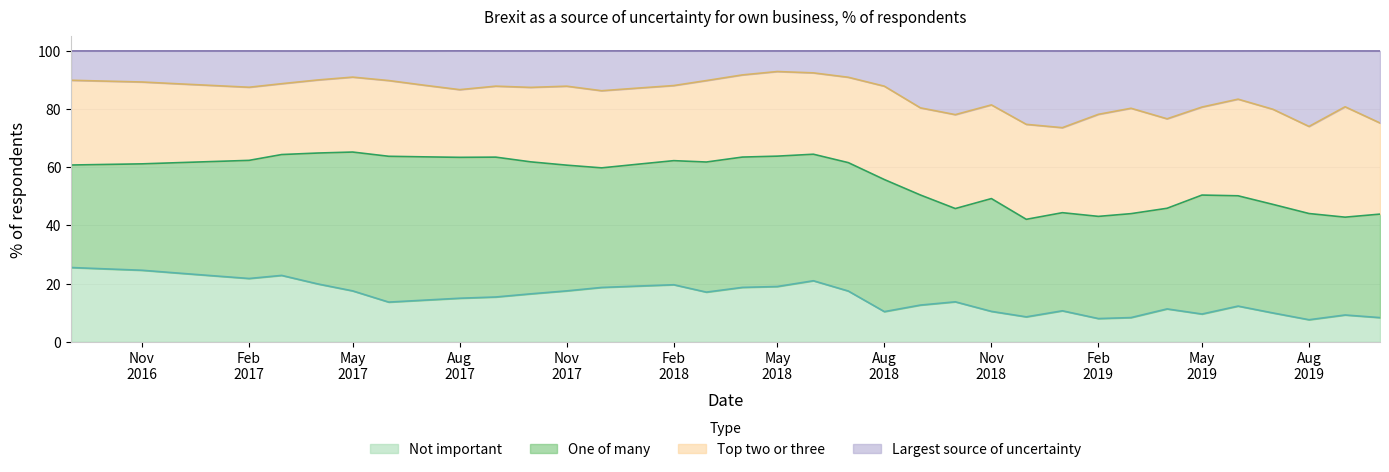

What is the maximum value for Not important?

25.5